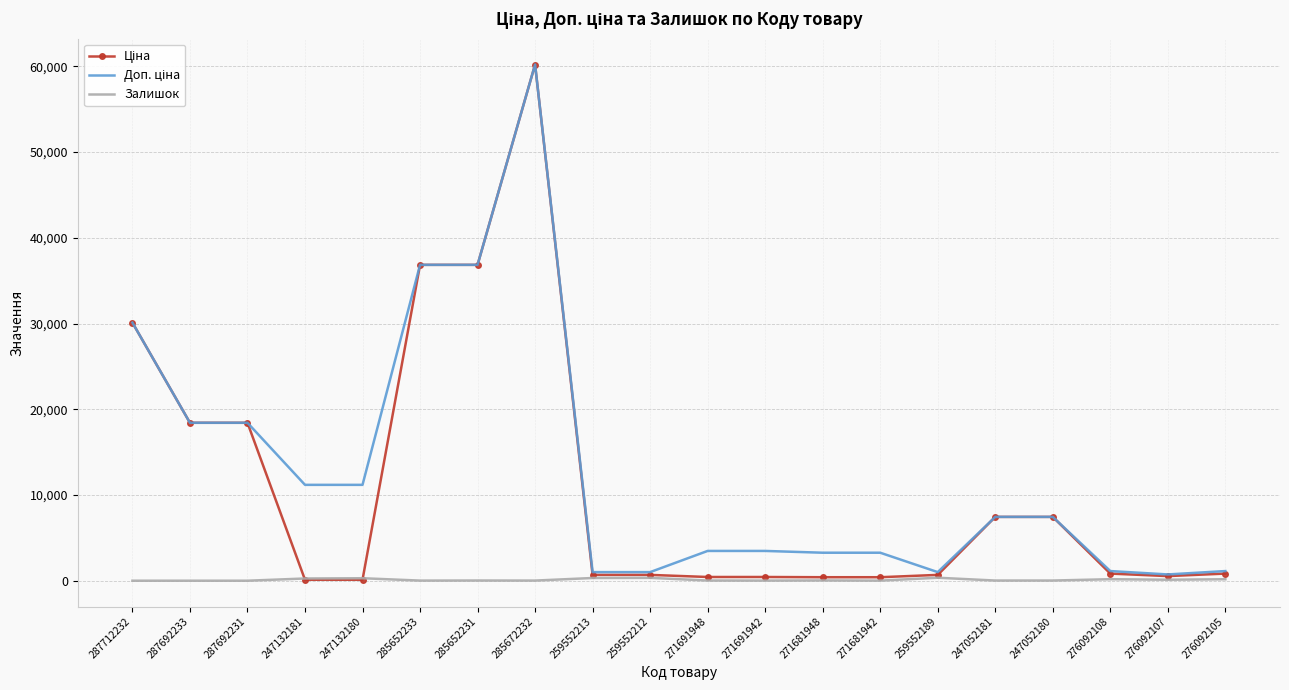

At which category is the sum across all series the highest?

285672232